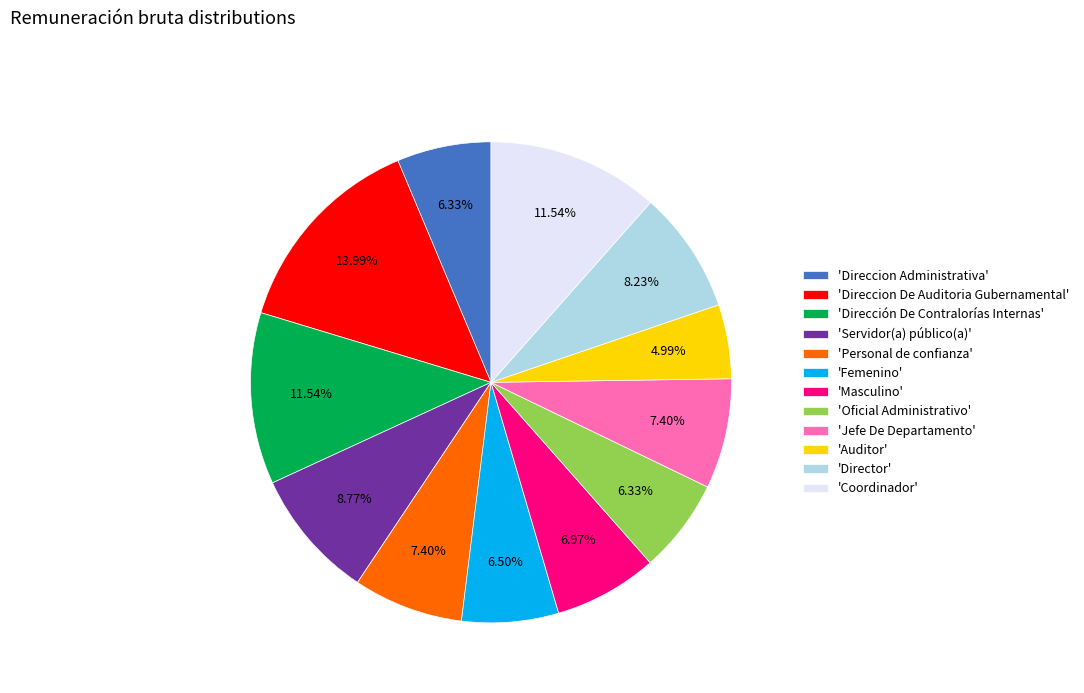

Which slice is the largest?

'Direccion De Auditoria Gubernamental'